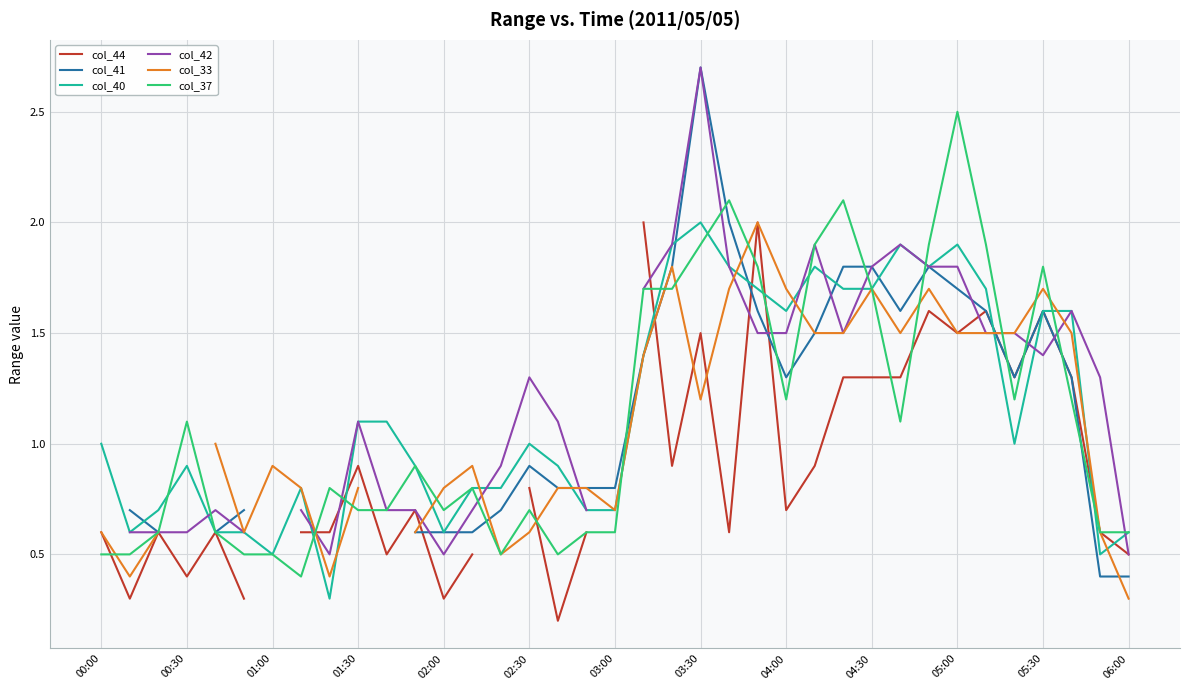

In col_42, how many points are lower than both neighbors (excluding endpoints)?

4